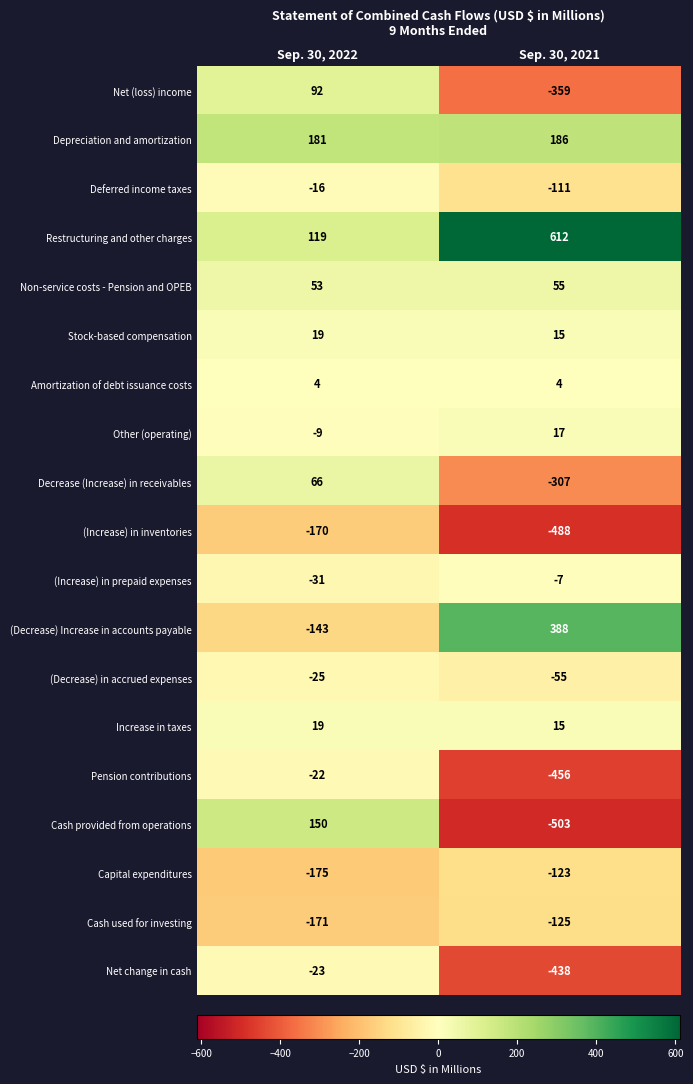

What is the greatest value displayed?

612